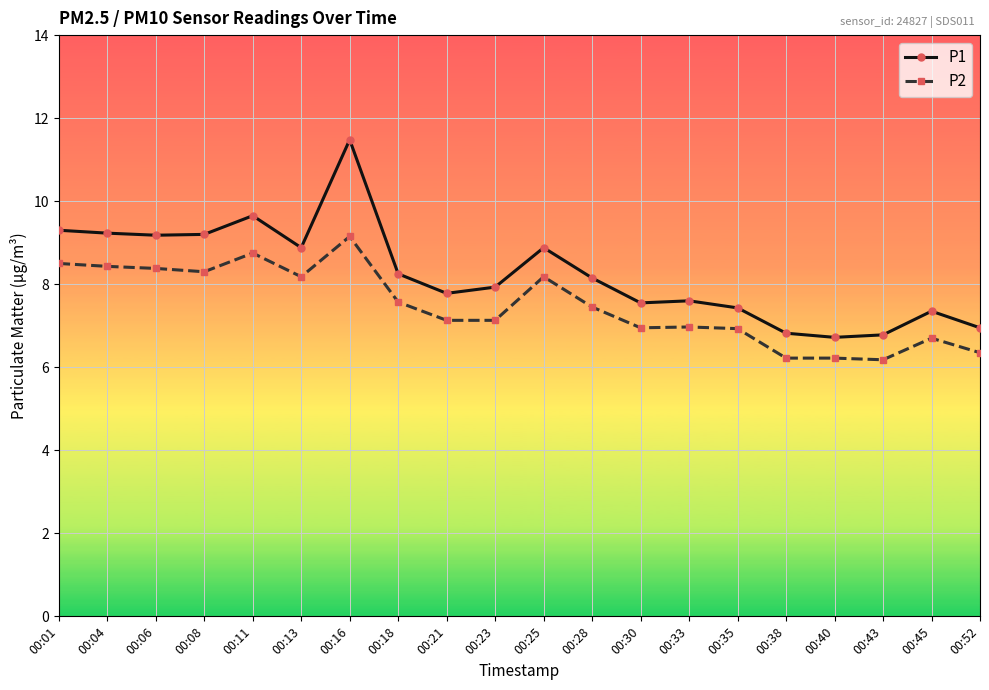

Rank the series at 00:35 from highest to lowest value.

P1, P2